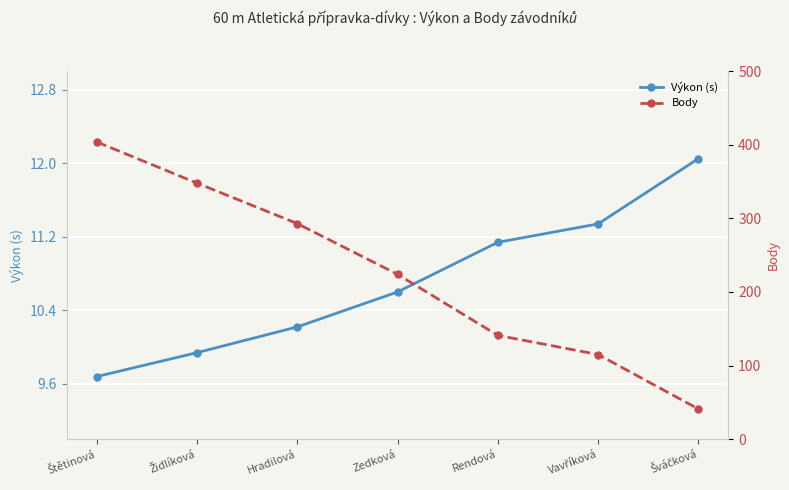

Rank the series at Rendová from highest to lowest value.

Body, Výkon (s)